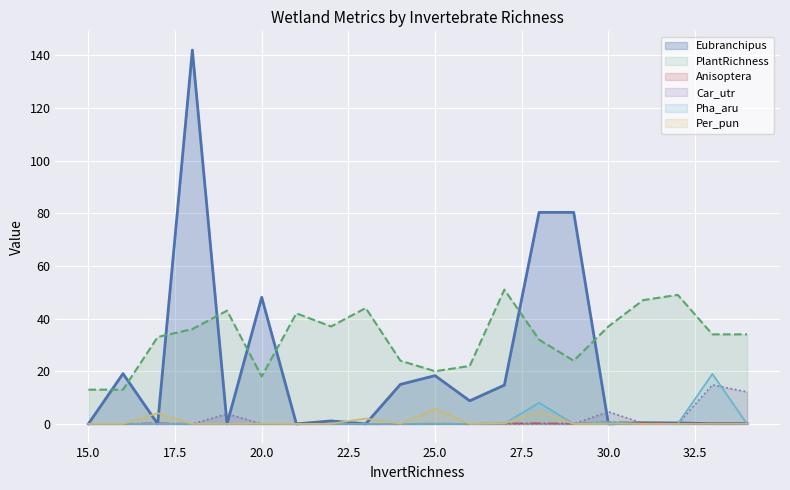

Reading left to right, what are all the values shown in this chart?

Eubranchipus: 15=0.0	16=19.1	17=0.0	18=142.0	19=0.0	20=48.1	21=0.0	22=1.1	23=0.0	24=15.0	25=18.3	26=8.8	27=14.7	28=80.3	29=80.3	30=0.0	31=0.4	32=0.4	33=0.1	34=0.1
PlantRichness: 15=13.0	16=13.0	17=33.0	18=36.0	19=43.0	20=18.0	21=42.0	22=37.0	23=44.0	24=24.0	25=20.0	26=22.0	27=51.0	28=32.0	29=24.0	30=37.0	31=47.0	32=49.0	33=34.0	34=34.0
Anisoptera: 15=0.0	16=0.0	17=0.2	18=0.0	19=0.0	20=0.0	21=0.0	22=0.1	23=0.0	24=0.0	25=0.1	26=0.0	27=0.2	28=0.2	29=0.1	30=0.7	31=0.4	32=0.2	33=0.1	34=0.1
Car_utr: 15=0.0	16=0.0	17=0.1	18=0.0	19=3.8	20=0.0	21=0.0	22=0.0	23=0.0	24=0.0	25=0.0	26=0.0	27=0.0	28=0.0	29=0.0	30=4.6	31=0.2	32=0.0	33=14.8	34=12.1
Pha_aru: 15=0.0	16=0.0	17=0.0	18=0.0	19=0.0	20=0.0	21=0.0	22=0.0	23=0.0	24=0.0	25=0.0	26=0.0	27=0.1	28=8.0	29=0.0	30=0.7	31=0.0	32=0.0	33=19.0	34=0.0
Per_pun: 15=0.0	16=0.0	17=4.1	18=0.0	19=0.0	20=0.1	21=0.0	22=0.0	23=2.0	24=0.1	25=5.8	26=0.0	27=0.2	28=4.7	29=0.0	30=0.0	31=0.0	32=0.0	33=0.0	34=0.0